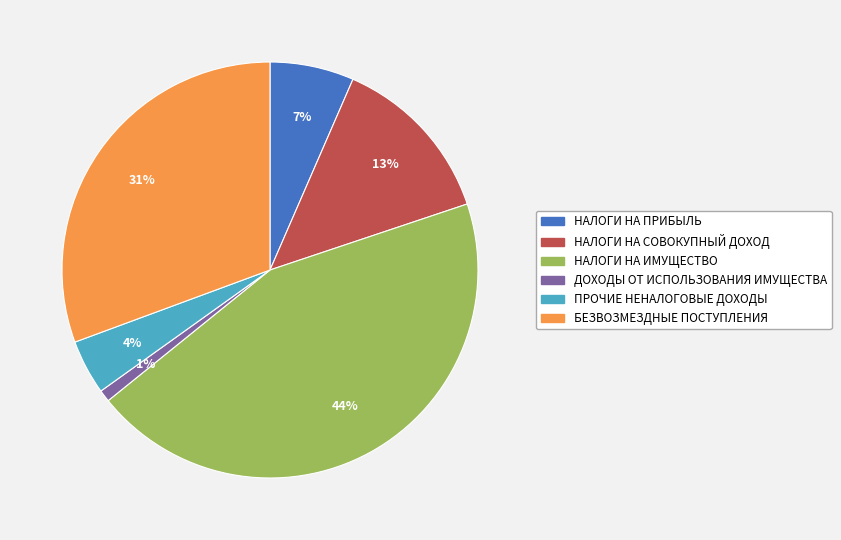

Combined, do БЕЗВОЗМЕЗДНЫЕ ПОСТУПЛЕНИЯ and НАЛОГИ НА СОВОКУПНЫЙ ДОХОД account for over 50%?

No